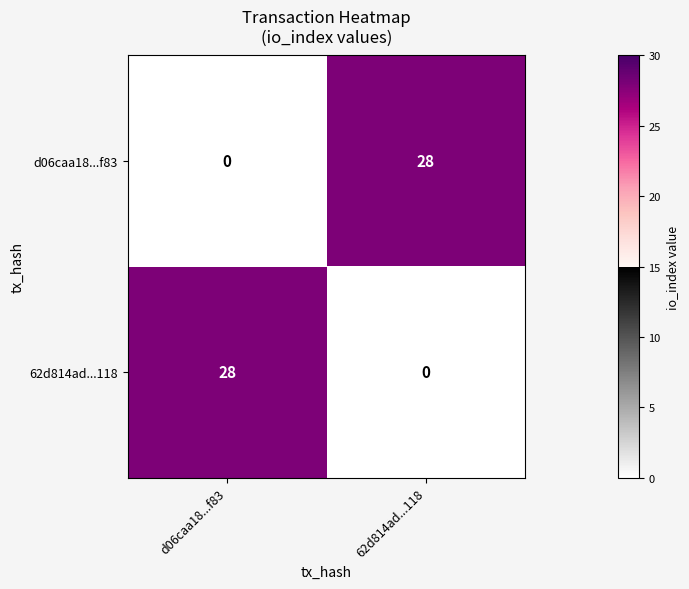

True or false: 62d814ad...118 has a value of 11 at d06caa18...f83.

False